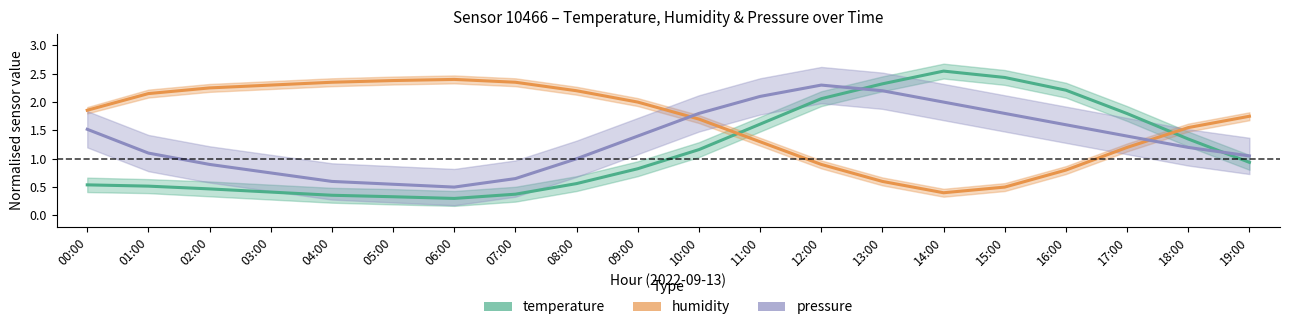

What is the sum of the humidity values at 18:00 and 06:00?

4.0